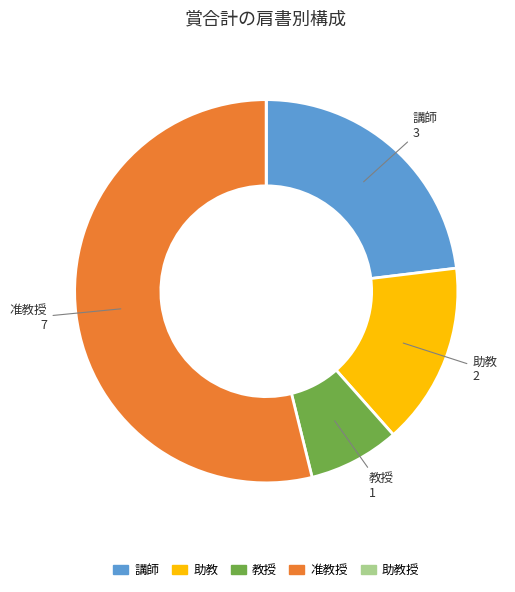

Is there a majority slice in this chart?

Yes